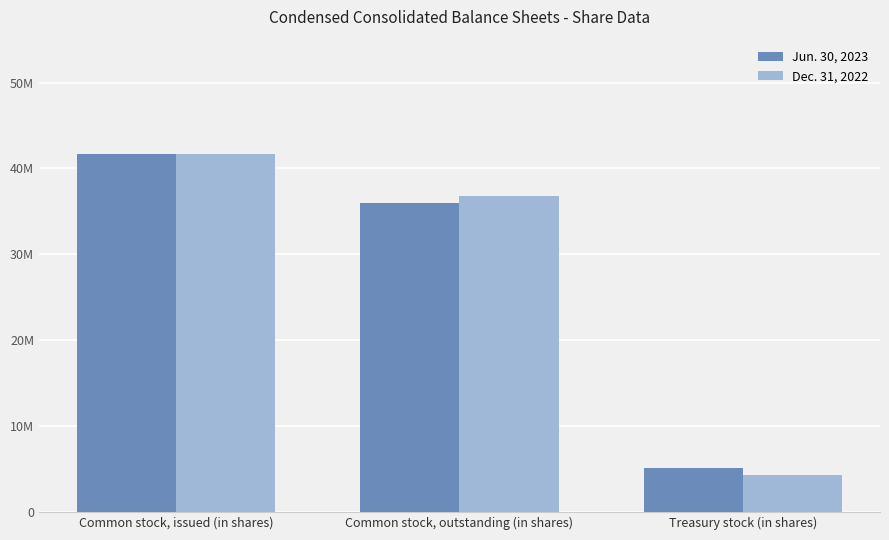

At which category is the sum across all series the highest?

Common stock, issued (in shares)